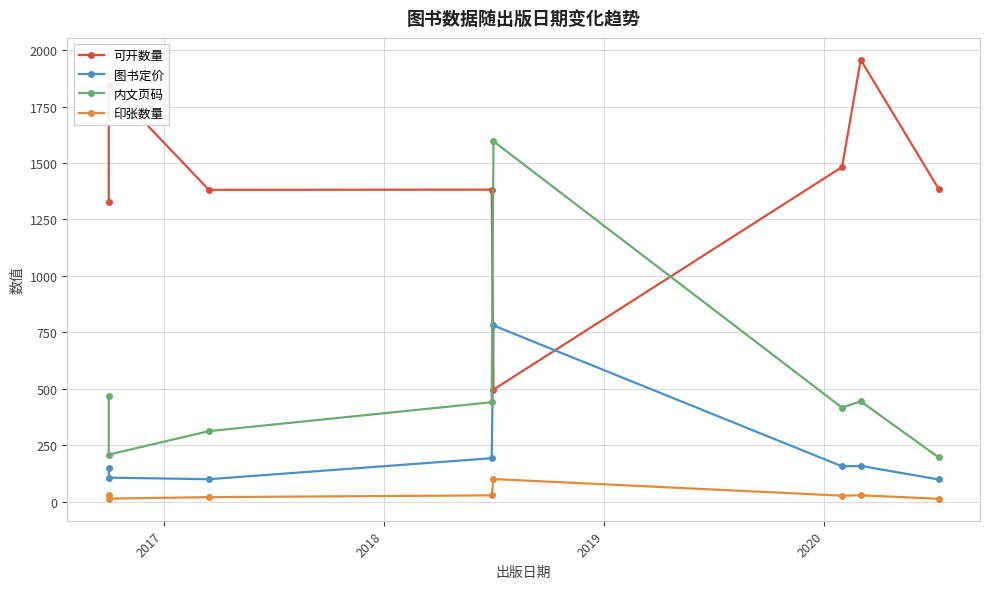

What is the value of the 印张数量 point at the 7th from the left?

27.8